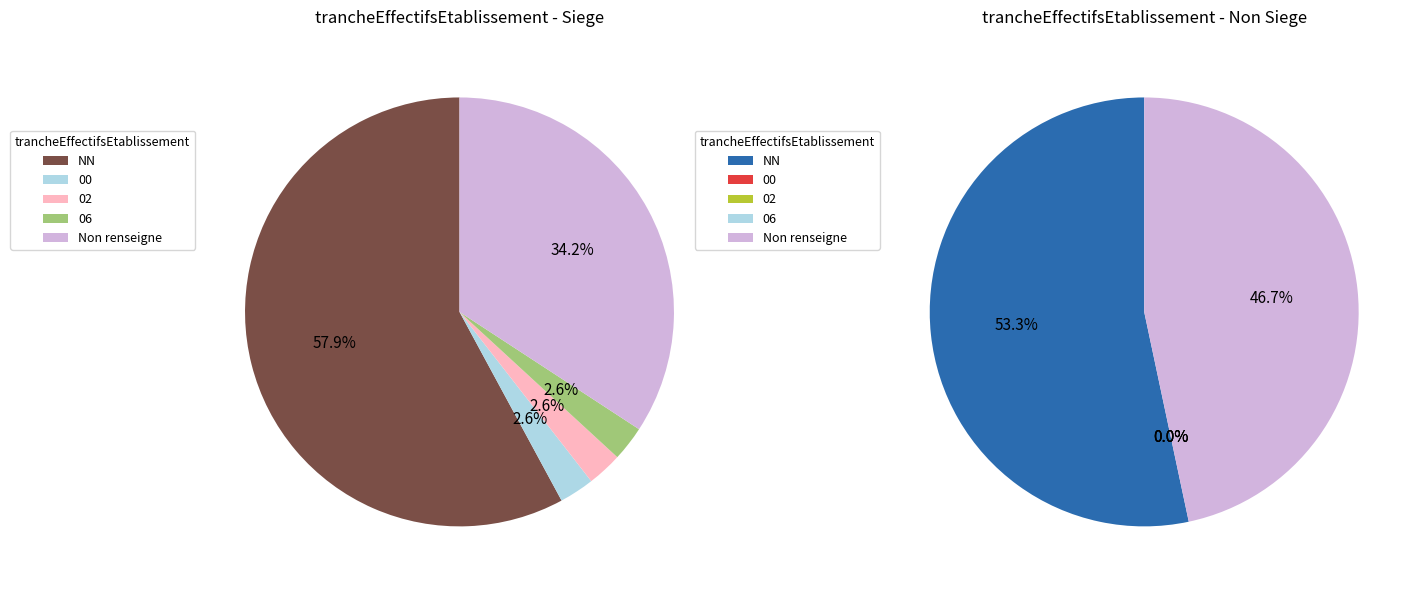

Does 00 account for over 50% of the chart?

No